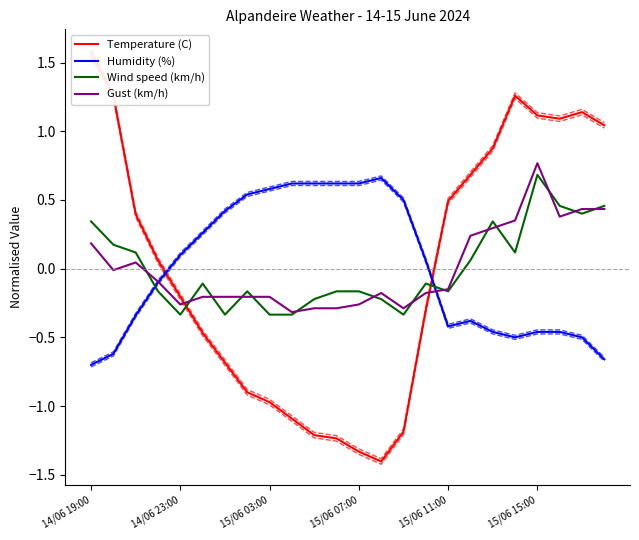

What is the highest value of the Gust (km/h) series?

0.8